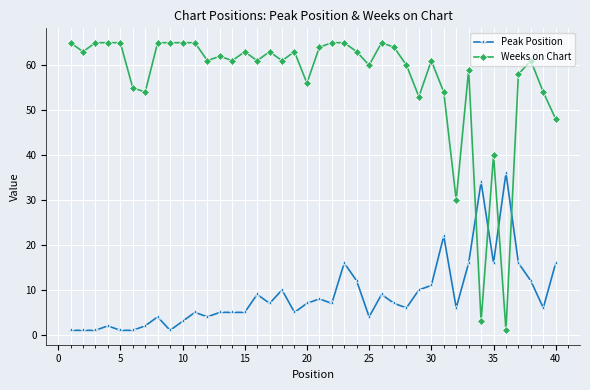

What are all the series names shown in the legend?

Peak Position, Weeks on Chart